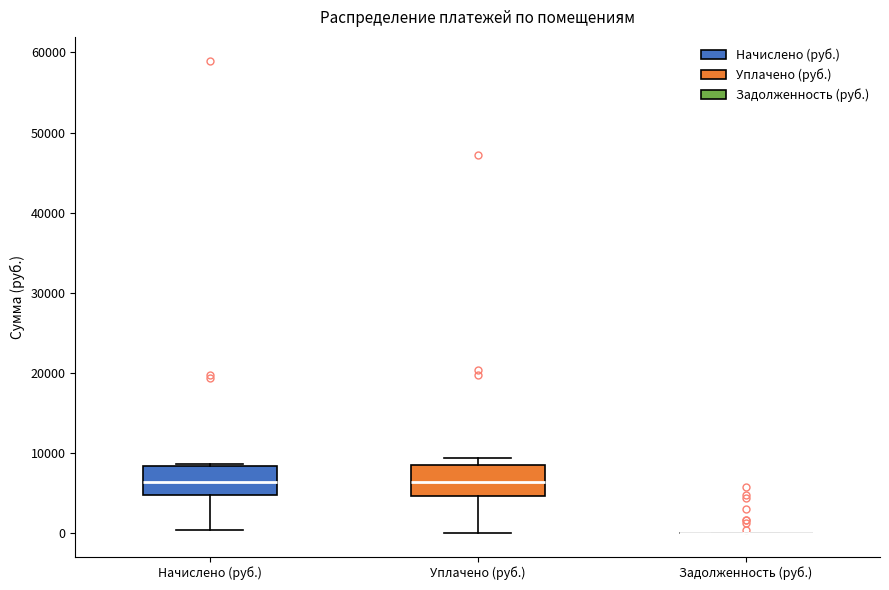

Reading left to right, transcribe this box plot: for each box, give where its median line is, the range the box spans, and where its two whiskers end, as read against the y-axis. The values are not printed on the chart, so give them approximately, as read against the axis.

Начислено (руб.): median 6000, box 5000 to 8000, whiskers 0 to 9000
Уплачено (руб.): median 6000, box 5000 to 8000, whiskers 0 to 9000
Задолженность (руб.): box collapsed to a line at 0, whiskers 0 to 0